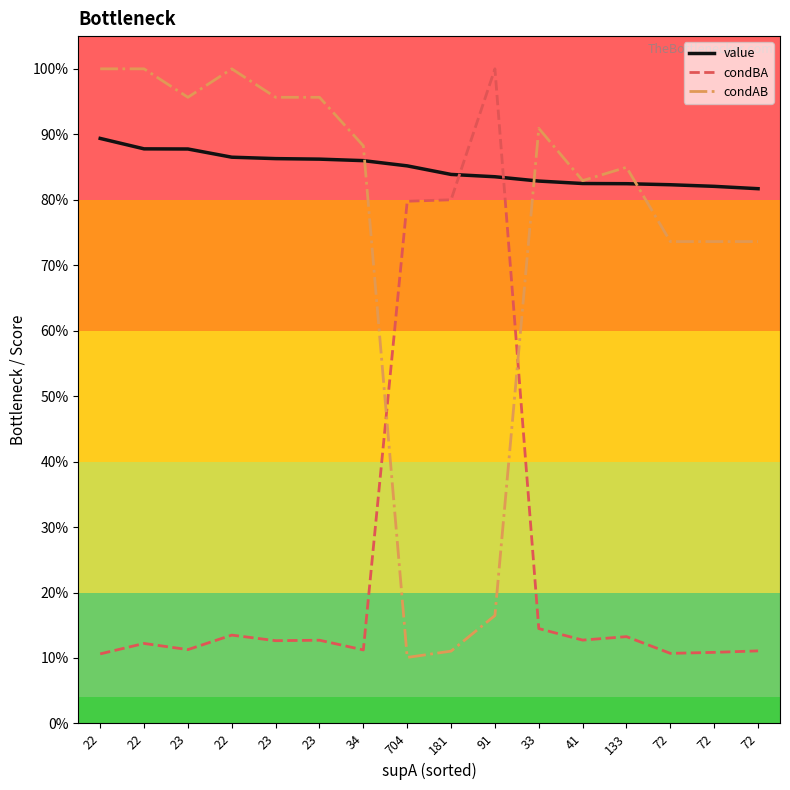

What are all the series names shown in the legend?

value, condBA, condAB